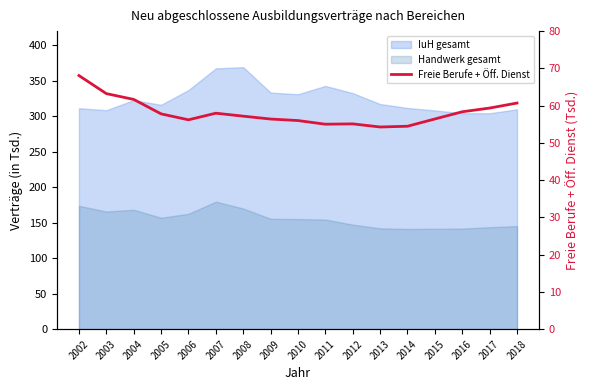

Which category has the lowest value across all series?

2013